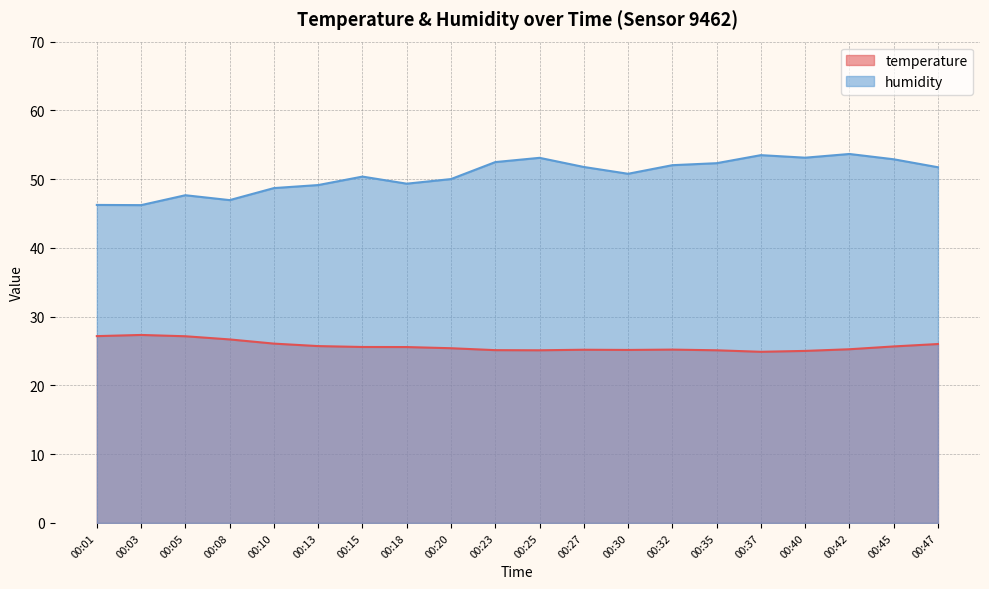

List the labels in order of temperature value, largest first.

00:03, 00:01, 00:05, 00:08, 00:10, 00:47, 00:13, 00:45, 00:15, 00:18, 00:20, 00:42, 00:32, 00:27, 00:30, 00:23, 00:25, 00:35, 00:40, 00:37